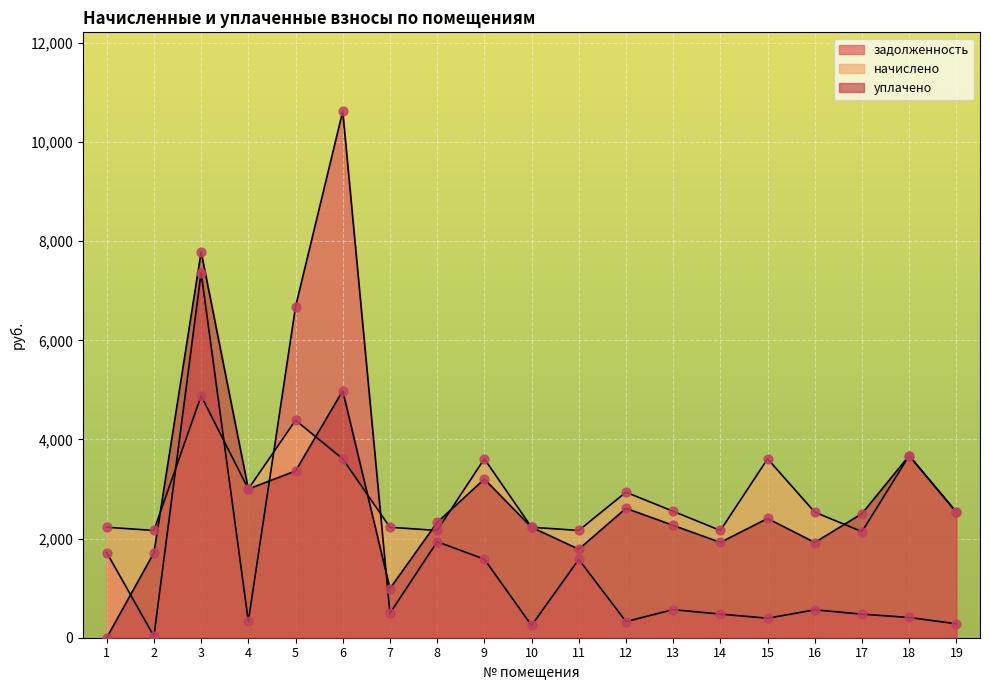

Which series has the largest total across all categories?

начислено